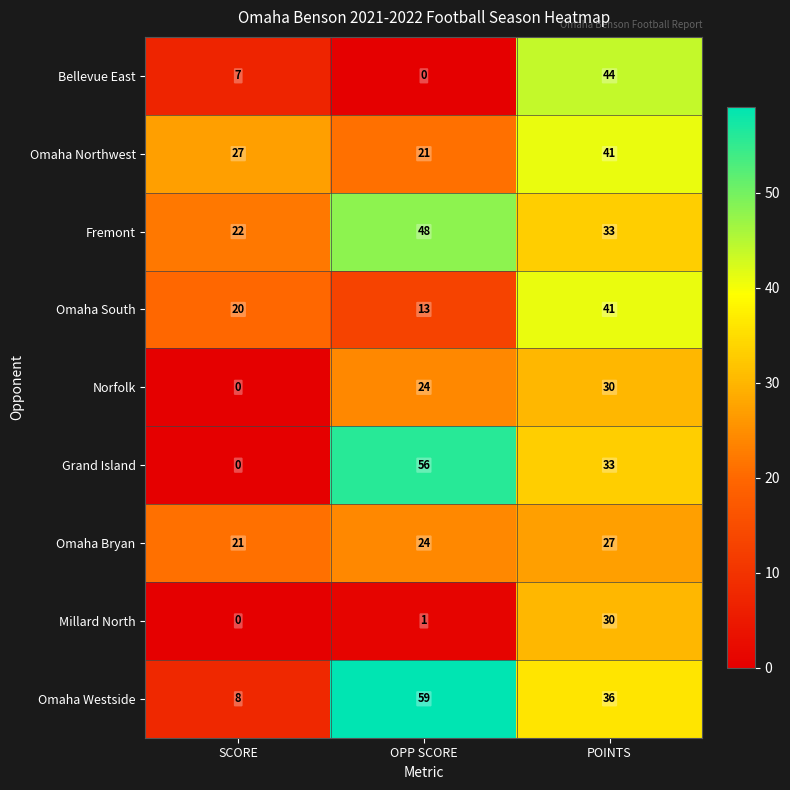

What is the total value across all series at SCORE?

105